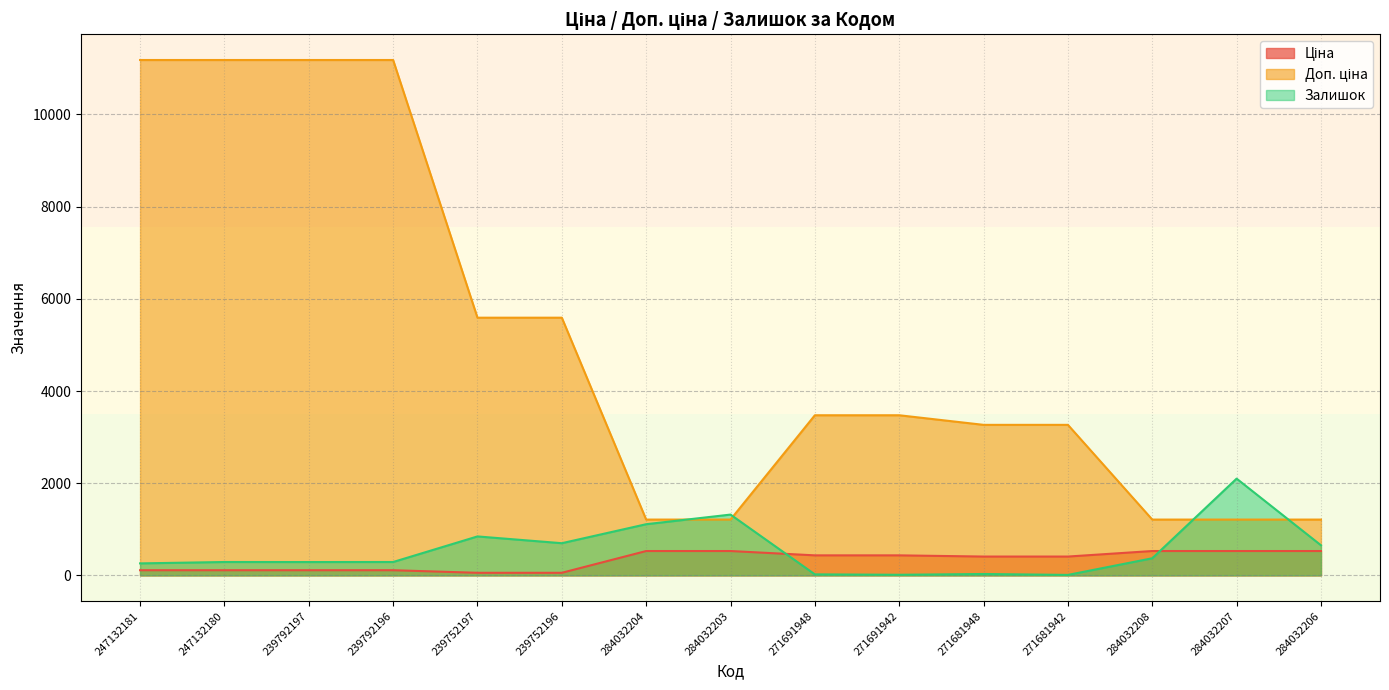

How many lines are shown in the chart?

3